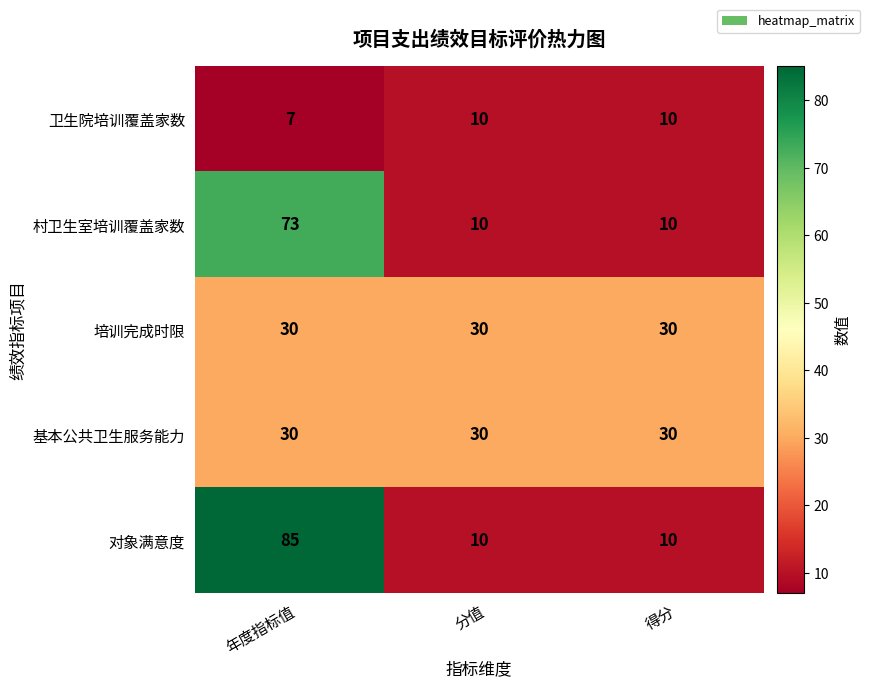

Reading left to right, extract all data points from this chart.

卫生院培训覆盖家数: 年度指标值=7	分值=10	得分=10
村卫生室培训覆盖家数: 年度指标值=73	分值=10	得分=10
培训完成时限: 年度指标值=30	分值=30	得分=30
基本公共卫生服务能力: 年度指标值=30	分值=30	得分=30
对象满意度: 年度指标值=85	分值=10	得分=10